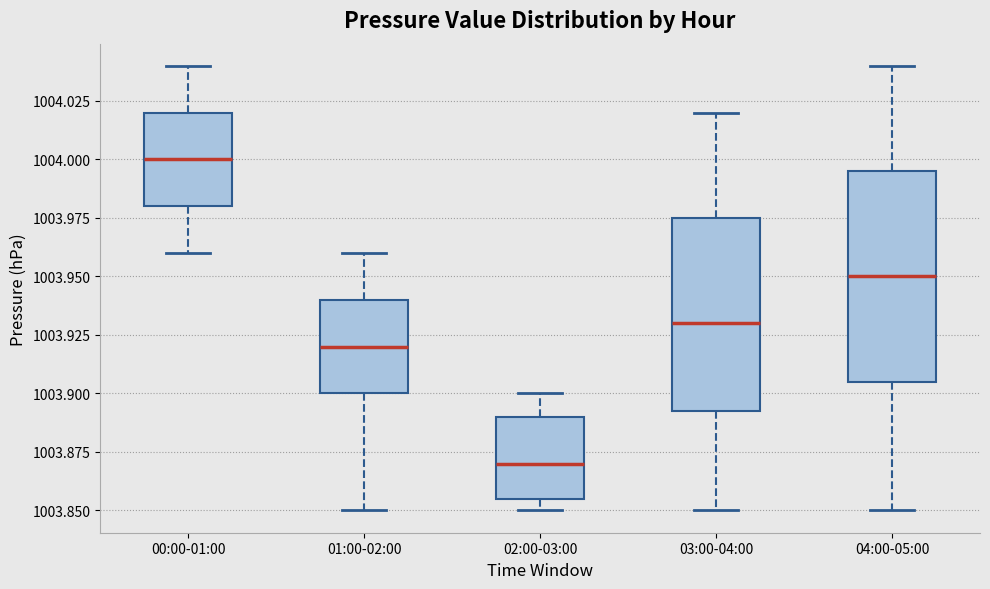

Reading left to right, transcribe this box plot: for each box, give where its median line is, the range the box spans, and where its two whiskers end, as read against the y-axis. The values are not printed on the chart, so give them approximately, as read against the axis.

00:00-01:00: median 1004.000, box 1003.980 to 1004.020, whiskers 1003.960 to 1004.040
01:00-02:00: median 1003.920, box 1003.900 to 1003.940, whiskers 1003.850 to 1003.960
02:00-03:00: median 1003.870, box 1003.855 to 1003.890, whiskers 1003.850 to 1003.900
03:00-04:00: median 1003.930, box 1003.895 to 1003.975, whiskers 1003.850 to 1004.020
04:00-05:00: median 1003.950, box 1003.905 to 1003.995, whiskers 1003.850 to 1004.040